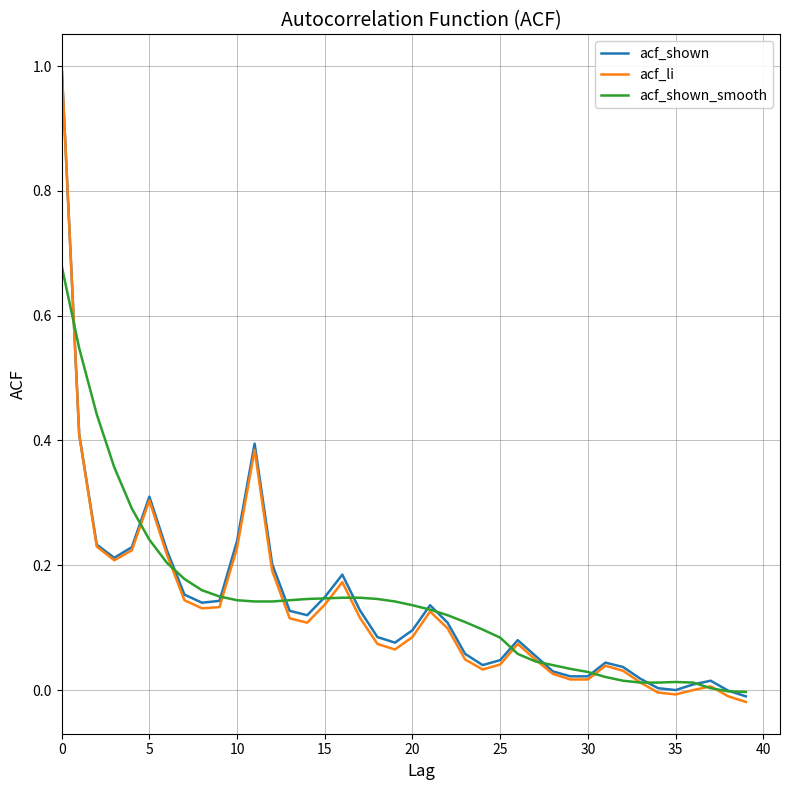

Which series has the widest spread of values?

acf_li